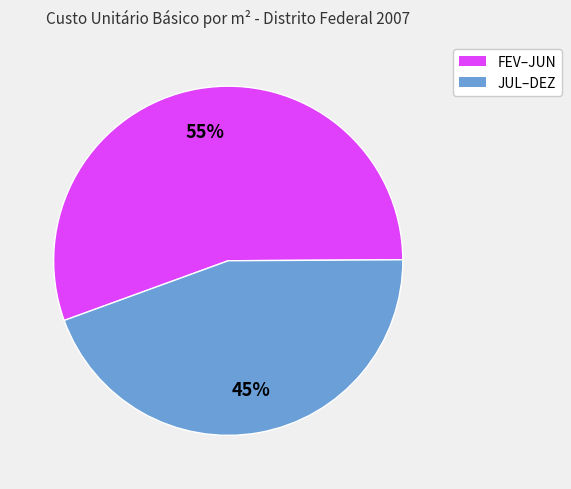

Is there any slice that represents more than half of the pie?

Yes